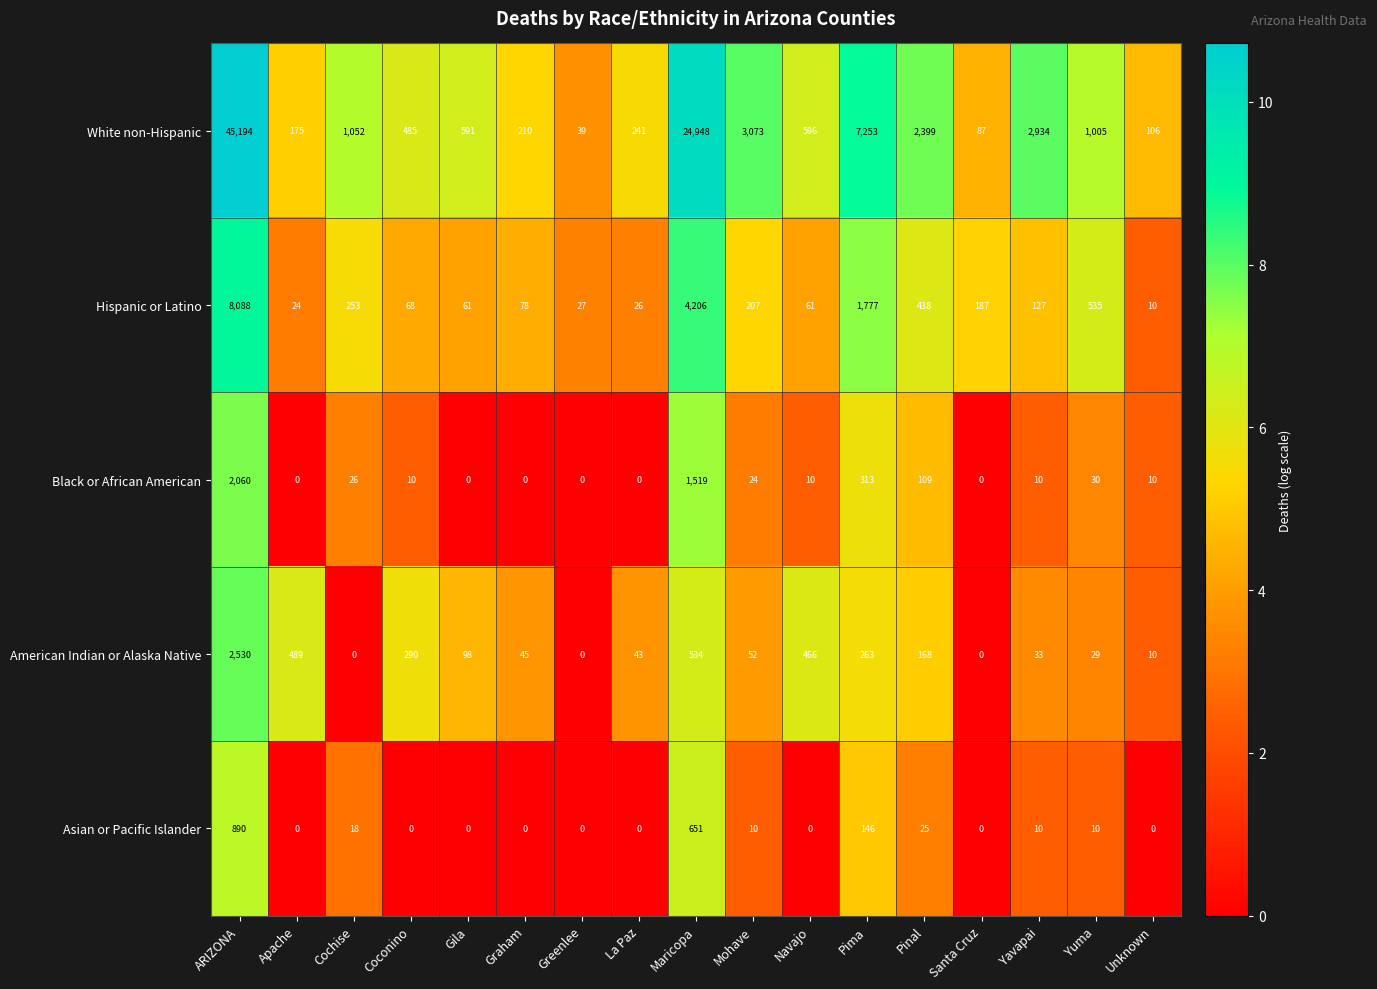

Rank the series by their maximum value, from highest to lowest.

White non-Hispanic, Hispanic or Latino, American Indian or Alaska Native, Black or African American, Asian or Pacific Islander